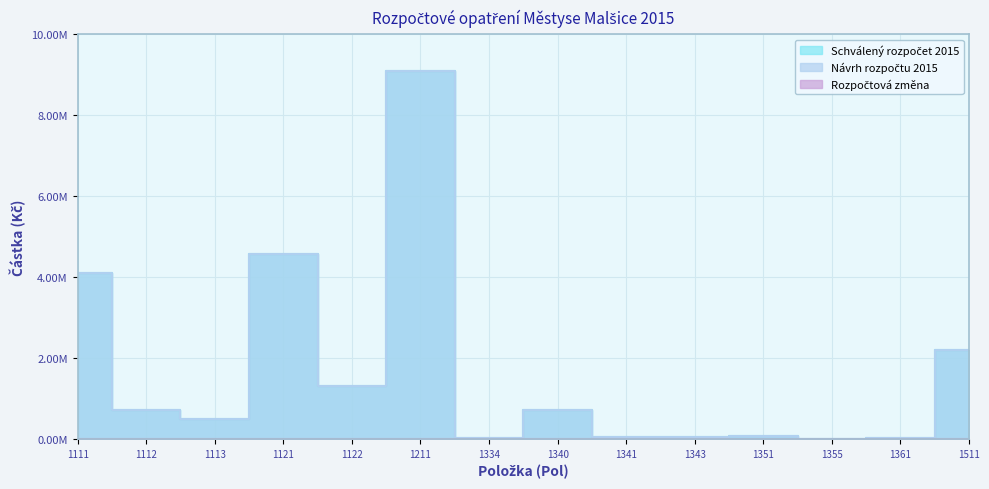

True or false: Schválený rozpočet 2015 and Návrh rozpočtu 2015 intersect in this chart.

False